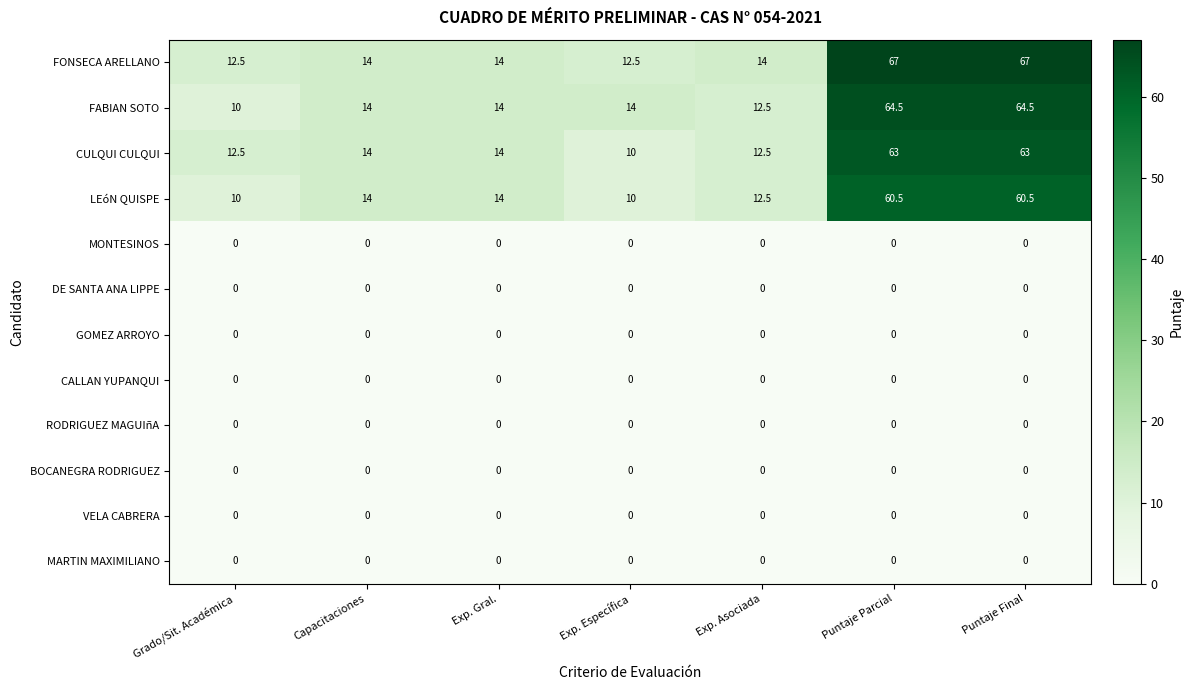

What is the sum of all FONSECA ARELLANO values?

201.0